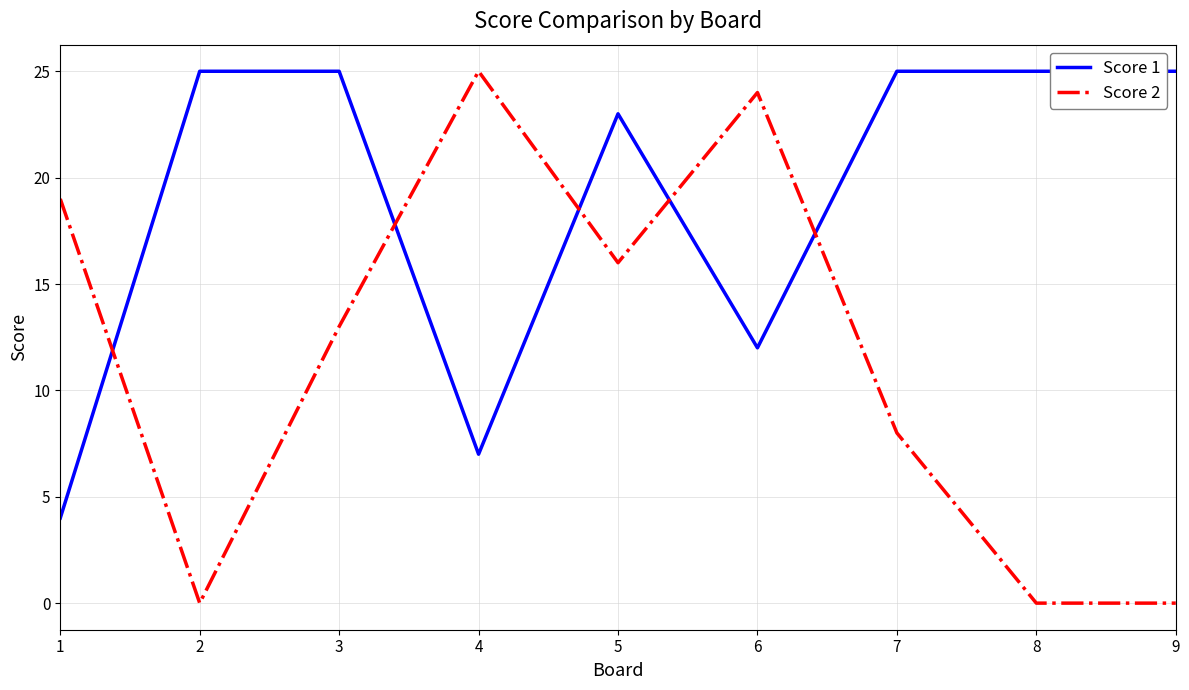

Is it true that Score 1 equals 17 at 6?

False